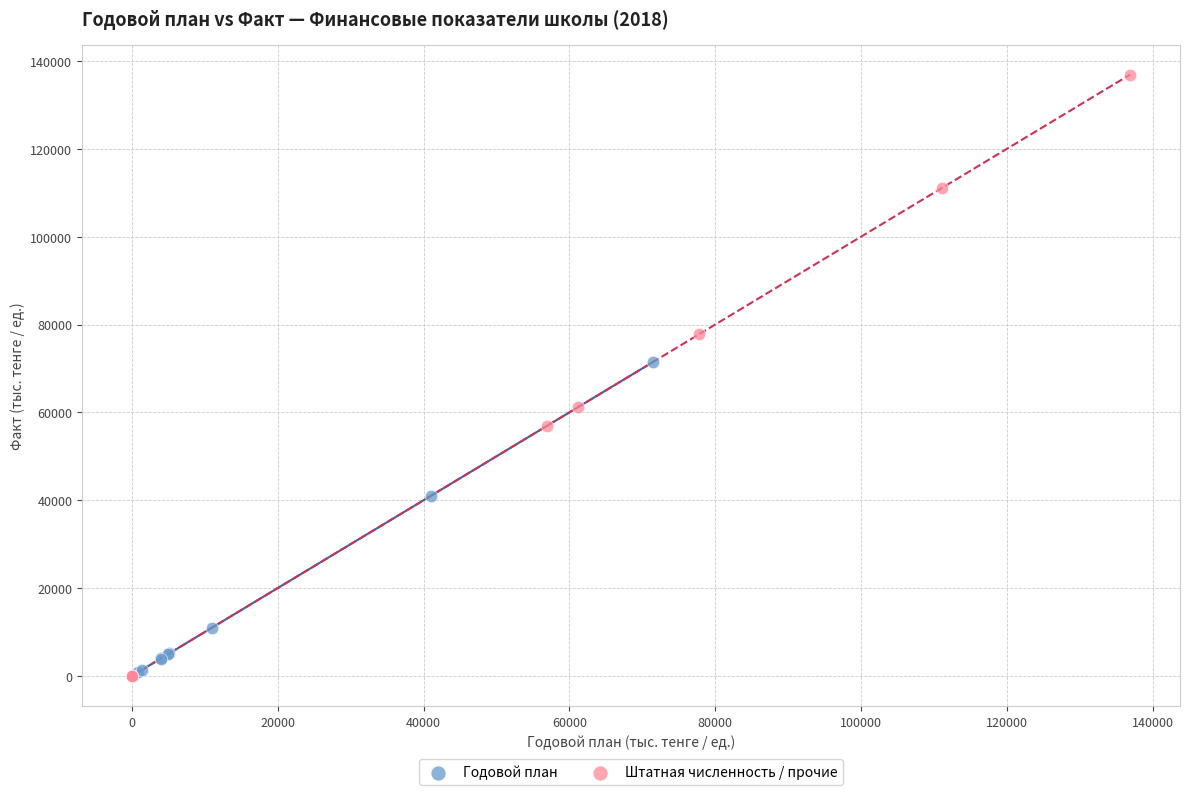

Which series contains the highest Y value?

Штатная численность / прочие